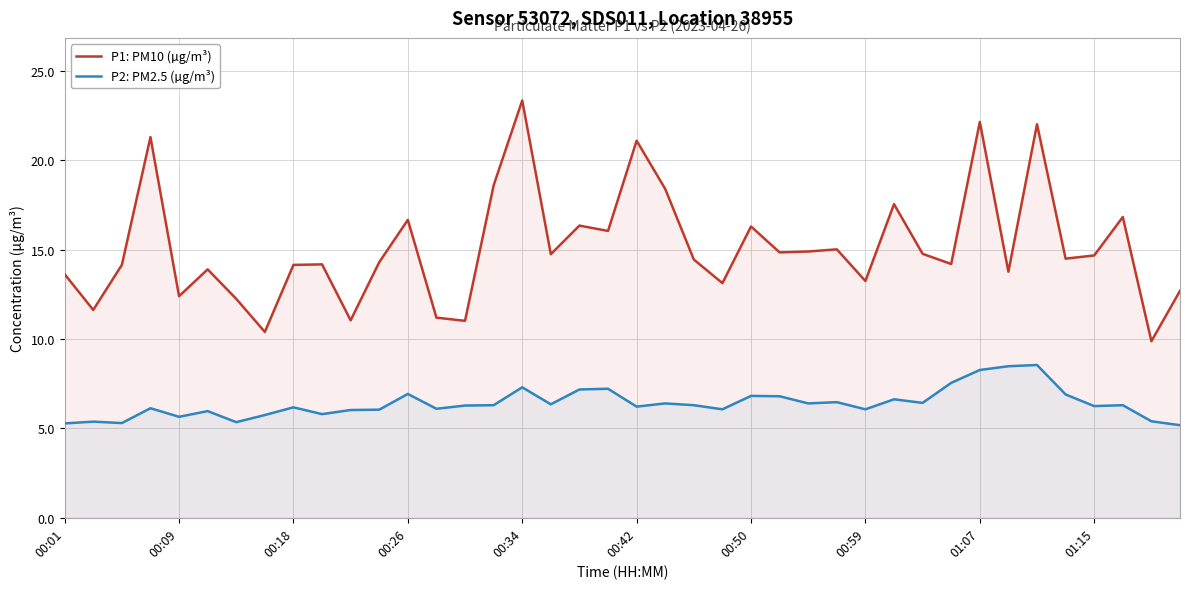

What are all the series names shown in the legend?

P1: PM10 (µg/m³), P2: PM2.5 (µg/m³)